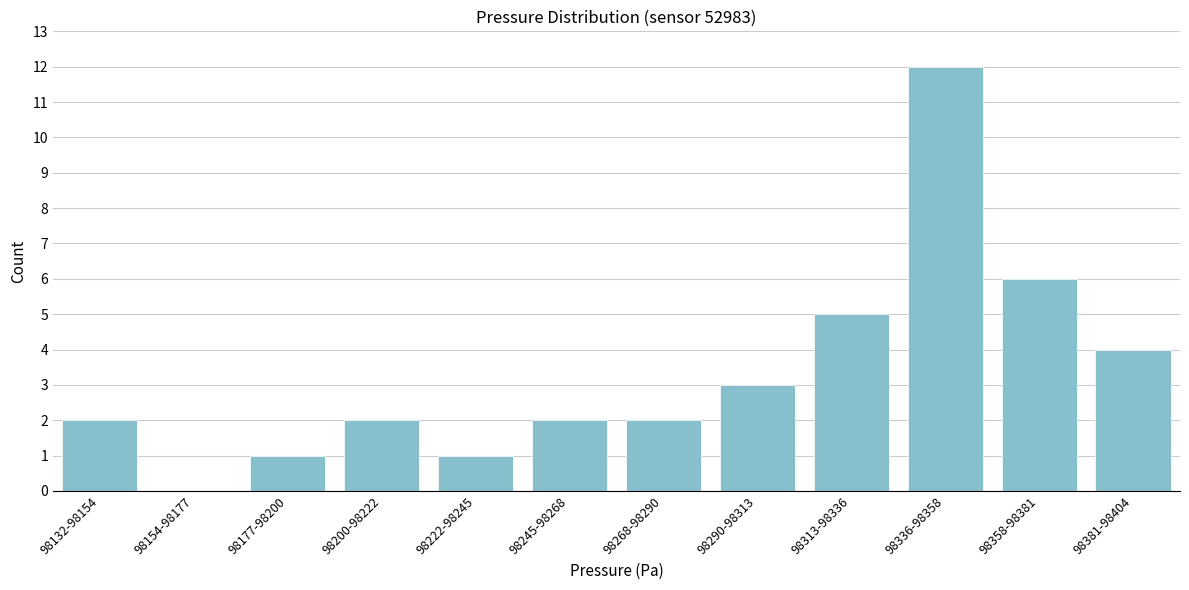

What is the greatest value displayed?

12